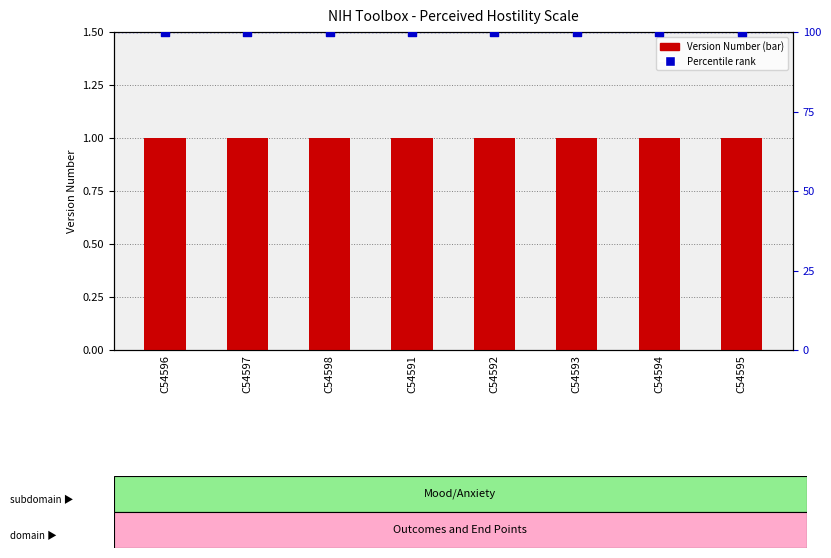

Which series contains the highest Y value?

Percentile rank within sample